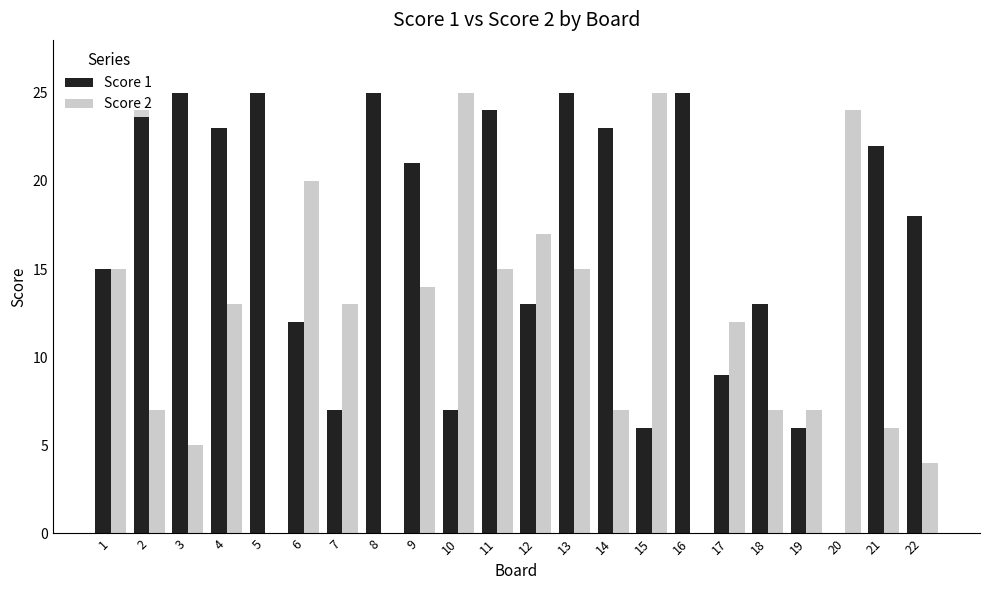

Reading left to right, what are all the values shown in this chart?

Score 1: 1=15	2=24	3=25	4=23	5=25	6=12	7=7	8=25	9=21	10=7	11=24	12=13	13=25	14=23	15=6	16=25	17=9	18=13	19=6	20=0	21=22	22=18
Score 2: 1=15	2=7	3=5	4=13	5=0	6=20	7=13	8=0	9=14	10=25	11=15	12=17	13=15	14=7	15=25	16=0	17=12	18=7	19=7	20=24	21=6	22=4